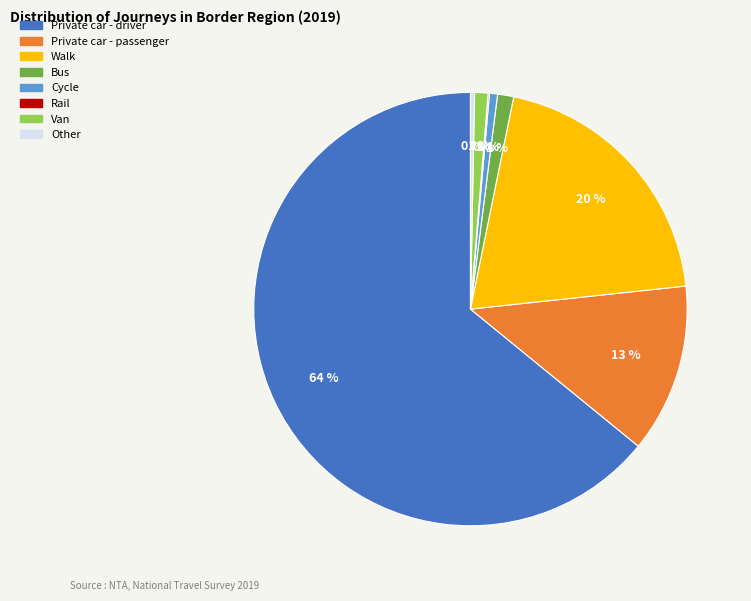

Which slice represents more than half of the pie?

Private car - driver